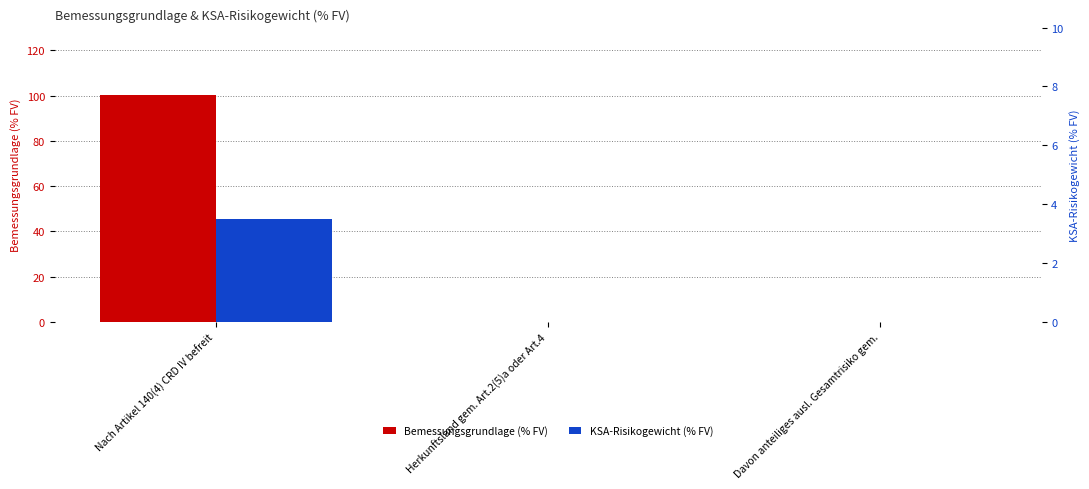

Are the bars grouped side by side (vs. stacked)?

Yes